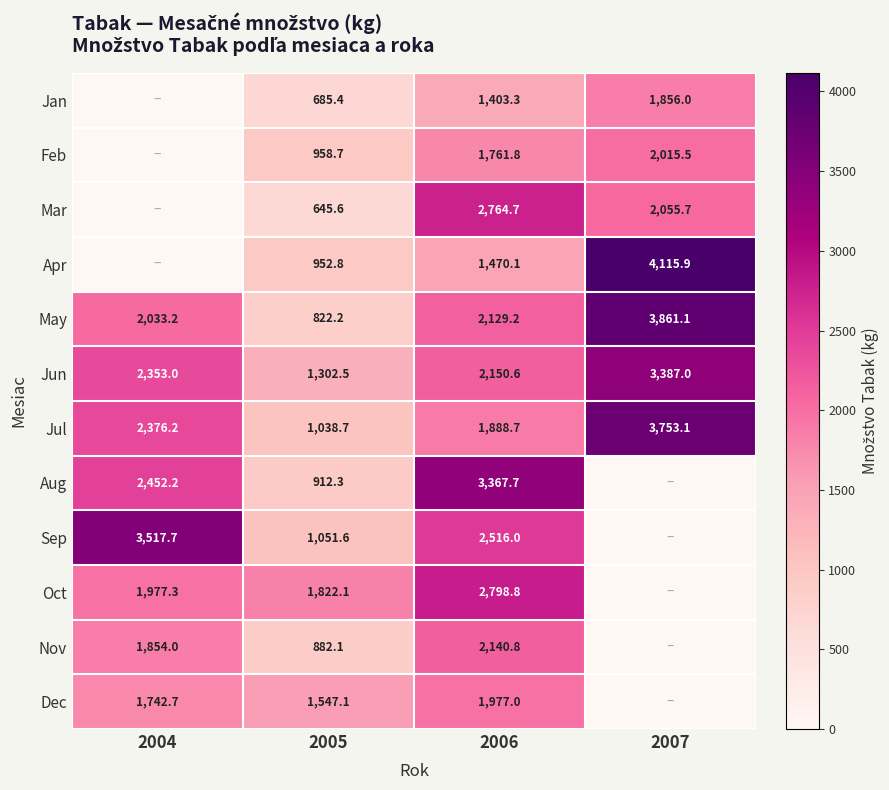

Between 2005 and 2006, which series saw the biggest shift?

Aug